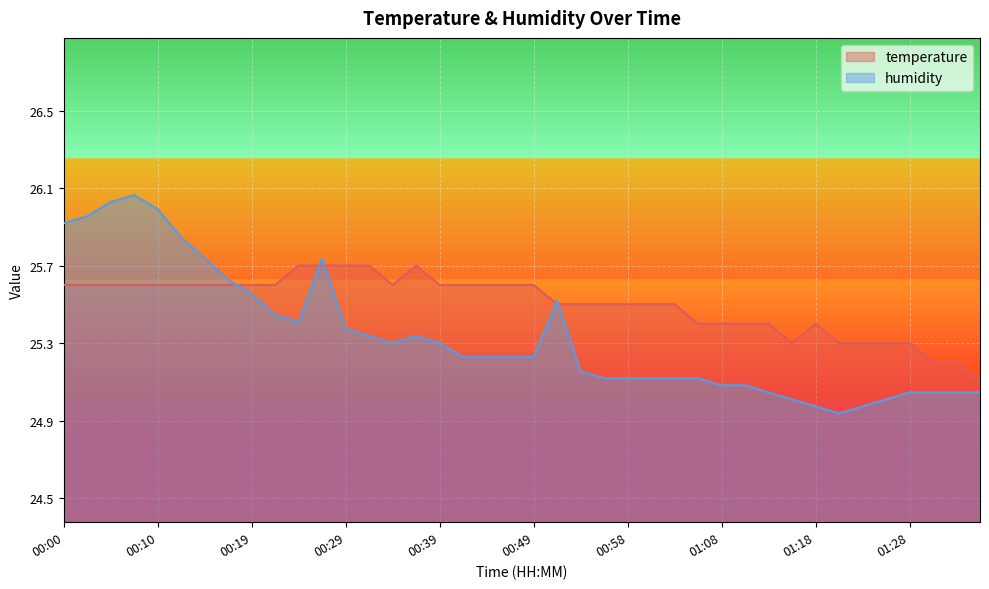

What is the highest value of the humidity series?

67.5